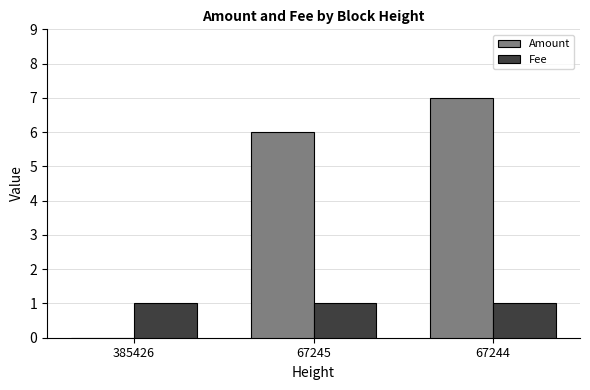

What is the approximate value of Amount at 67244?

7